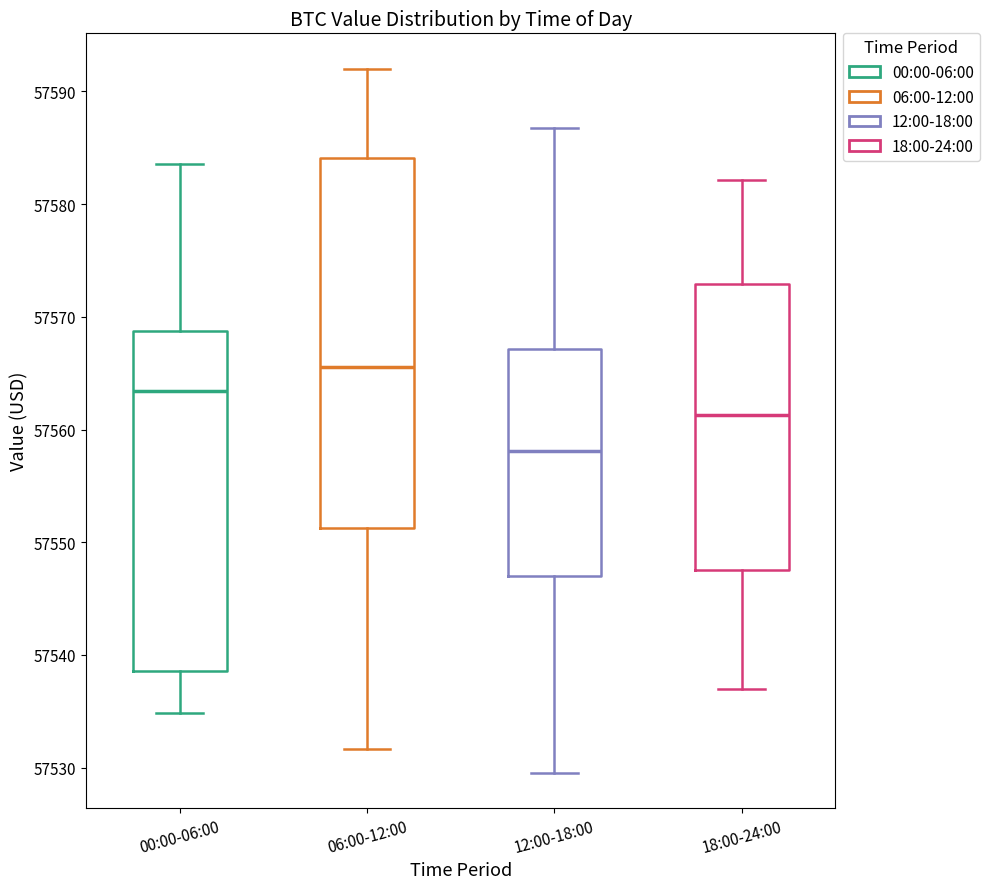

Which box's median line is the highest?

06:00-12:00